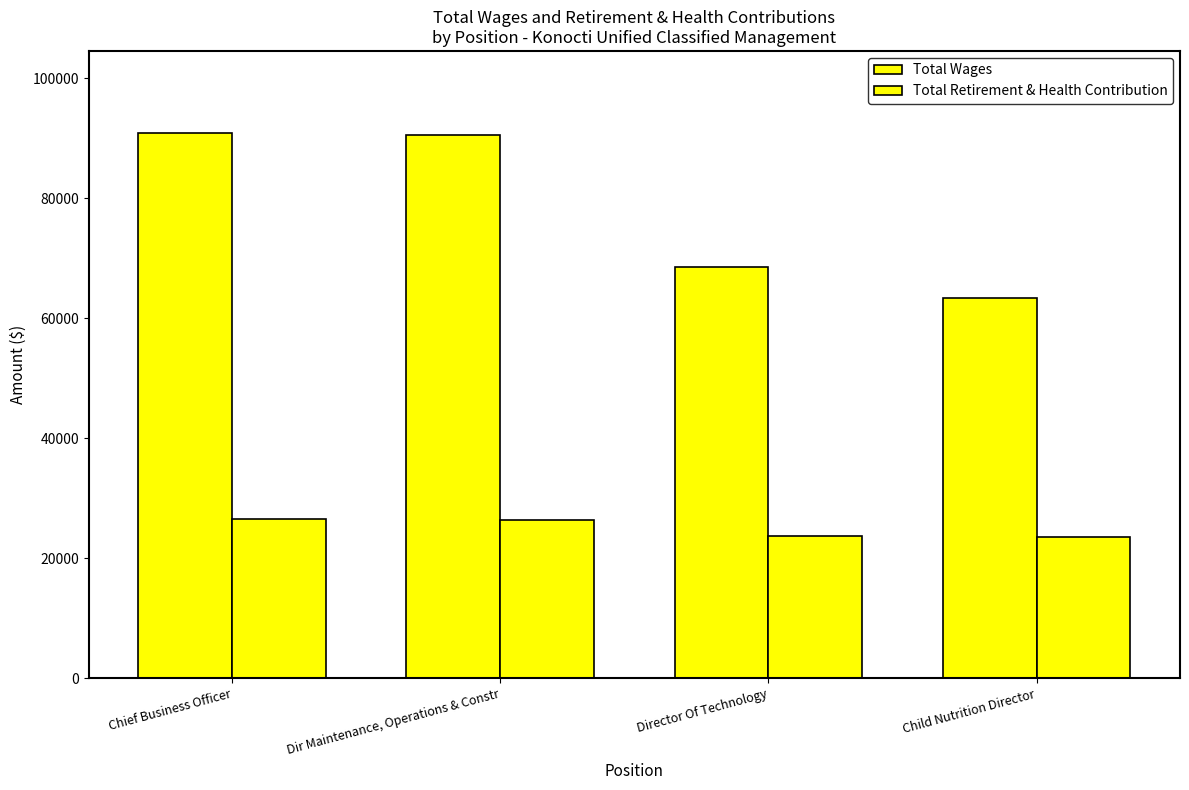

Reading left to right, list all the values displayed in this chart.

Total Wages: Chief Business Officer=90903	Dir Maintenance, Operations & Constr=90505	Director Of Technology=68496	Child Nutrition Director=63335
Total Retirement & Health Contribution: Chief Business Officer=26530	Dir Maintenance, Operations & Constr=26405	Director Of Technology=23779	Child Nutrition Director=23522